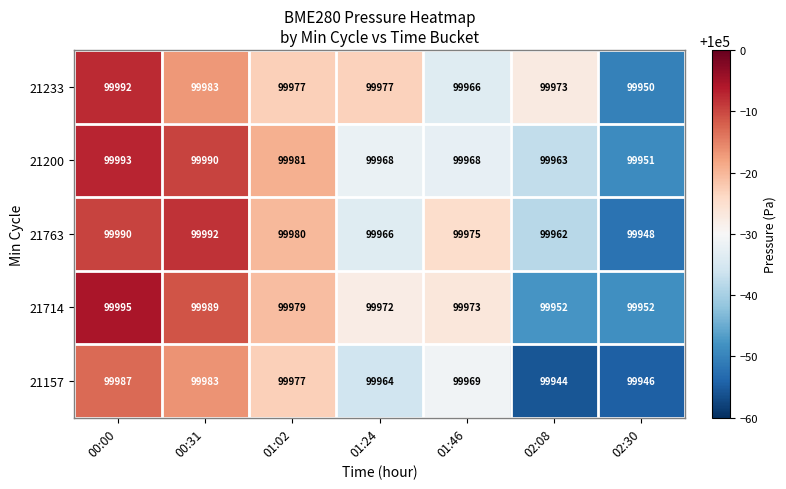

Where does the 21763 series first go above 99975?

00:00